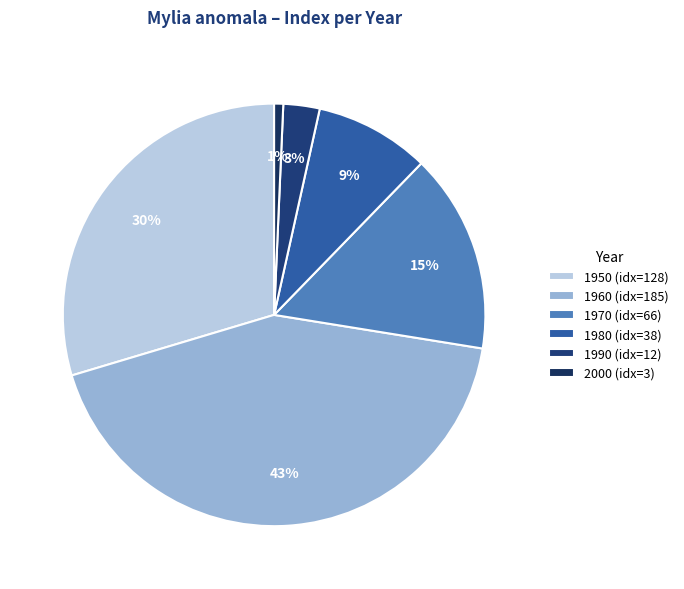

True or false: 2000 accounts for 1% of the total.

True